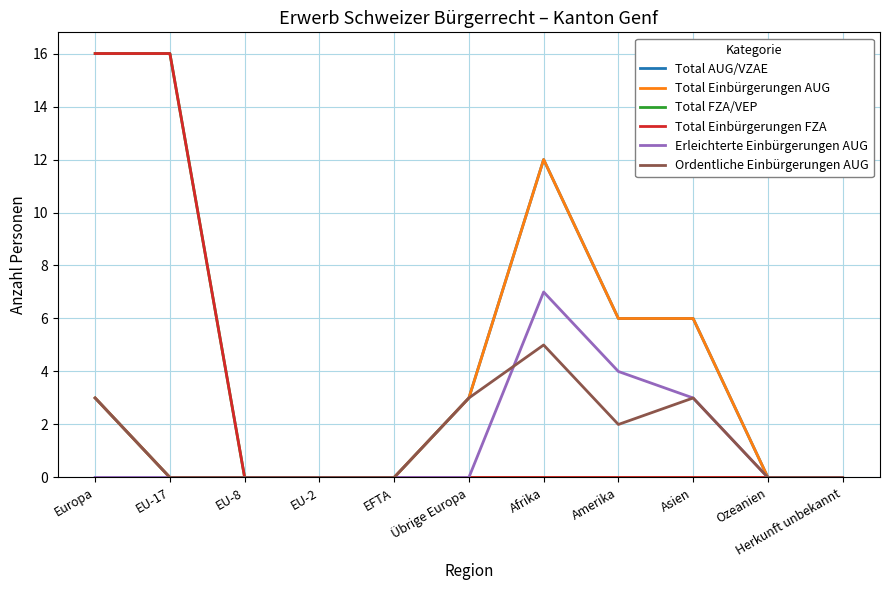

True or false: Erleichterte Einbürgerungen AUG and Total AUG/VZAE cross at least once.

False